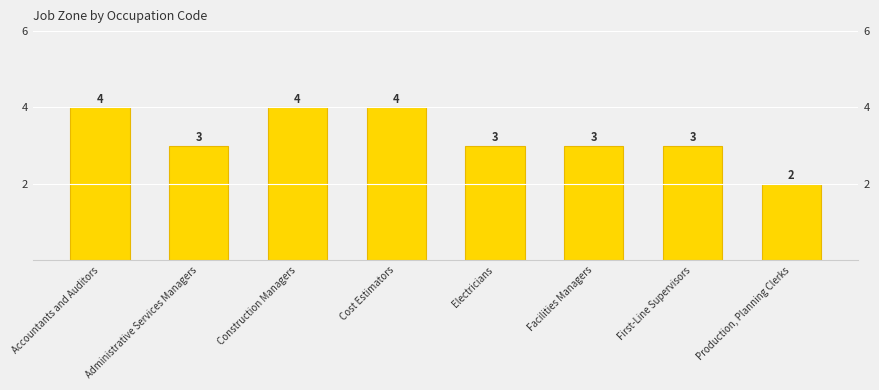

How many values are between 3 and 4?

7